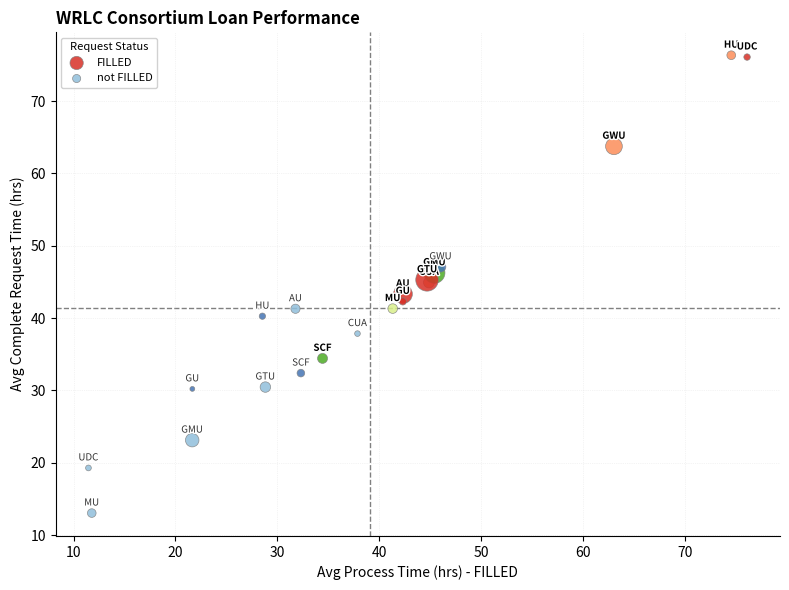

Which series contains the highest Y value?

FILLED